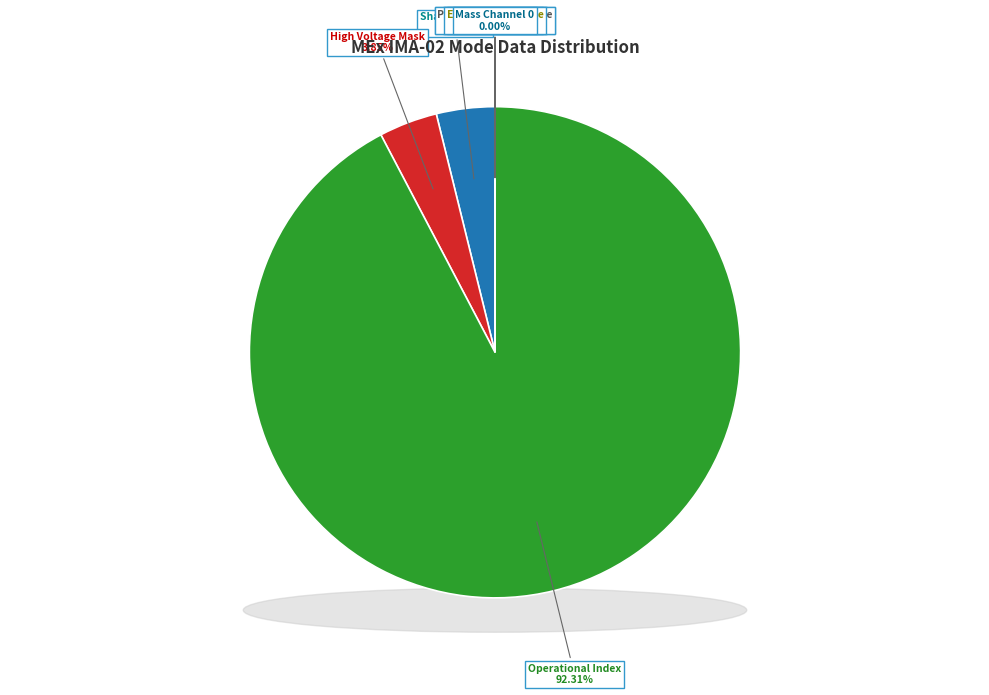

Count the number of slices in the pie.

9